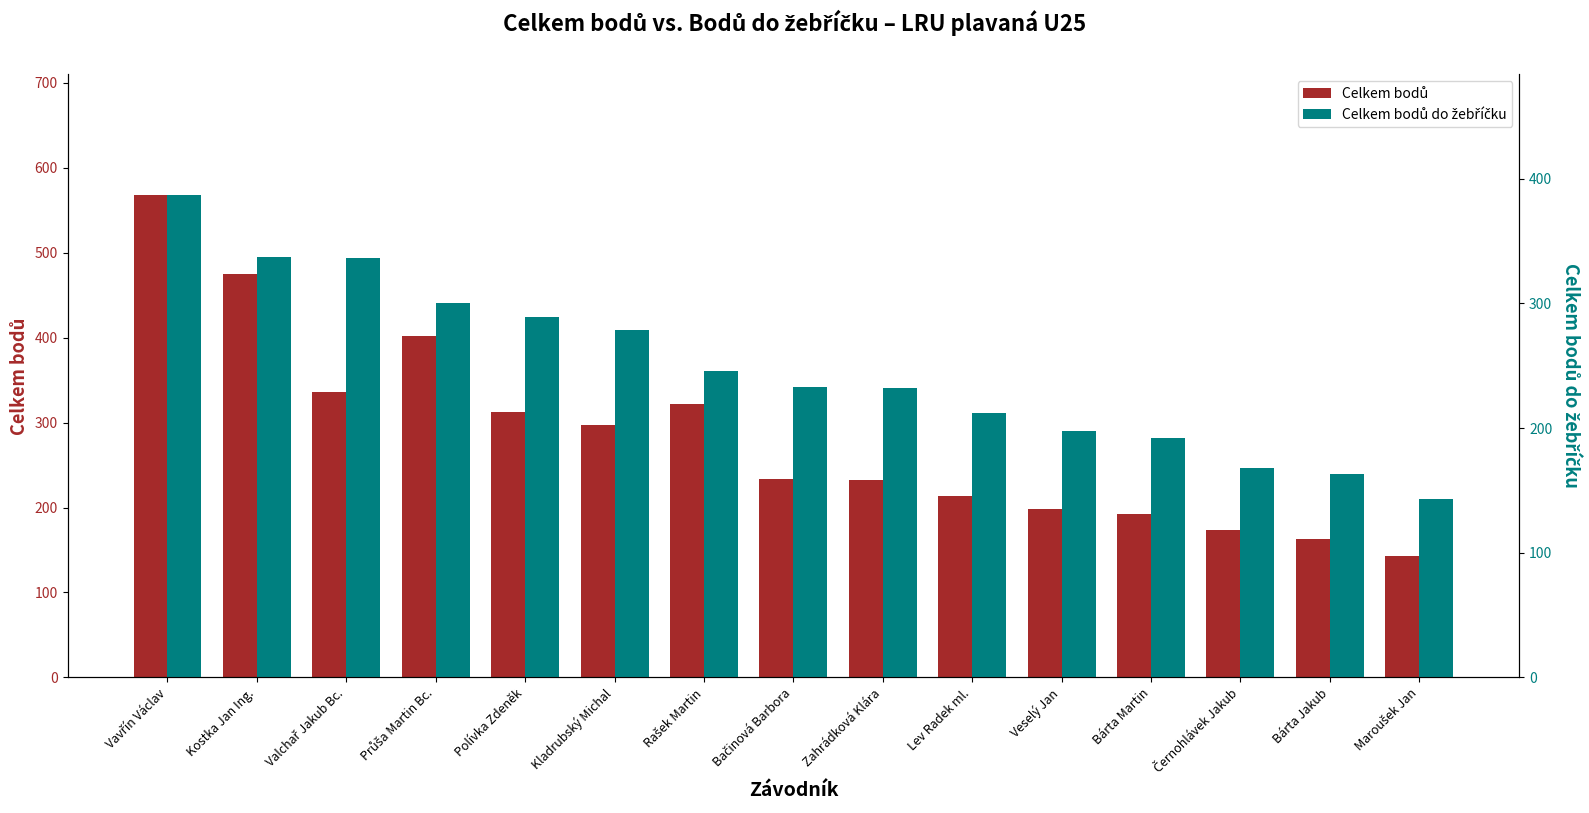

What is the maximum value shown in the chart?

568